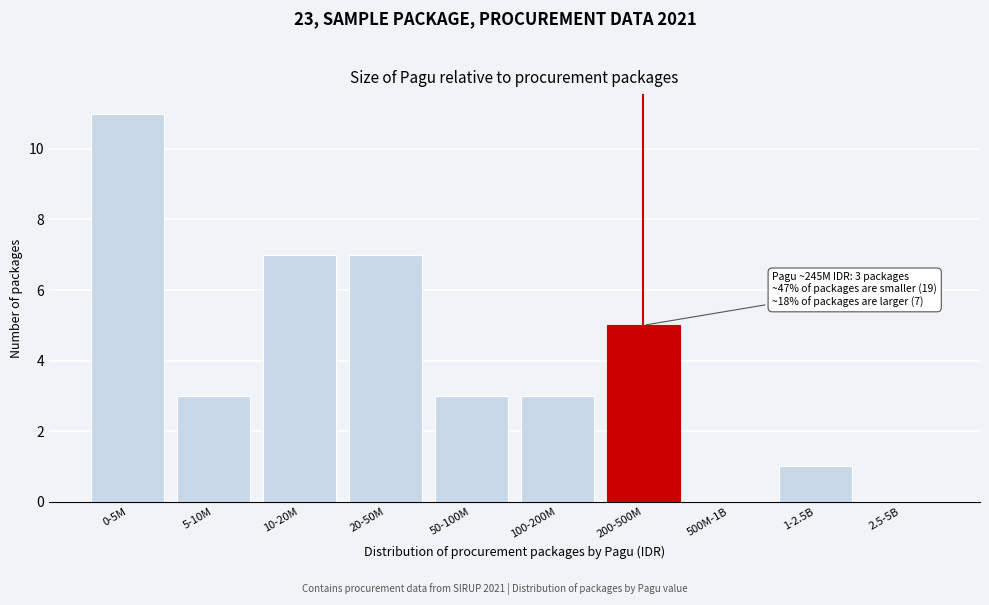

Reading right to left, extract all data points from this chart.

2.5-5B=0	1-2.5B=1	500M-1B=0	200-500M=5	100-200M=3	50-100M=3	20-50M=7	10-20M=7	5-10M=3	0-5M=11